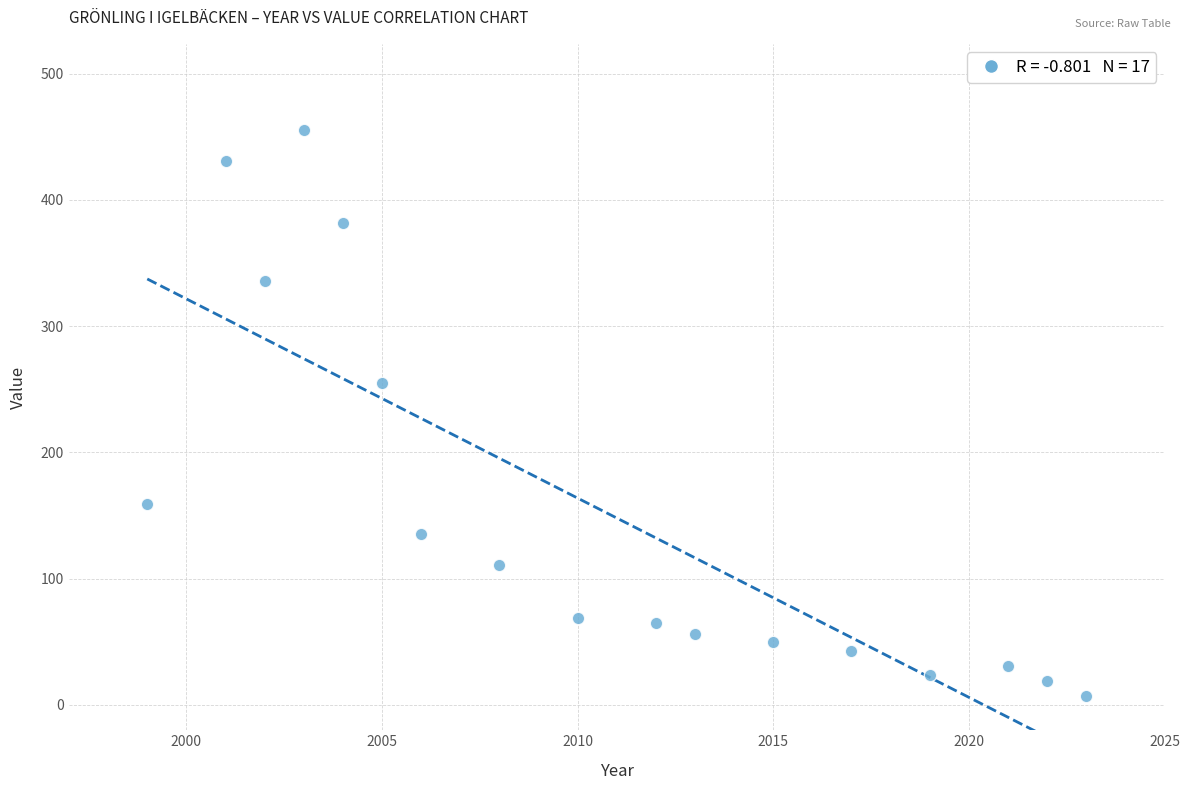

What is the range of Y values (max minus min)?

448.5